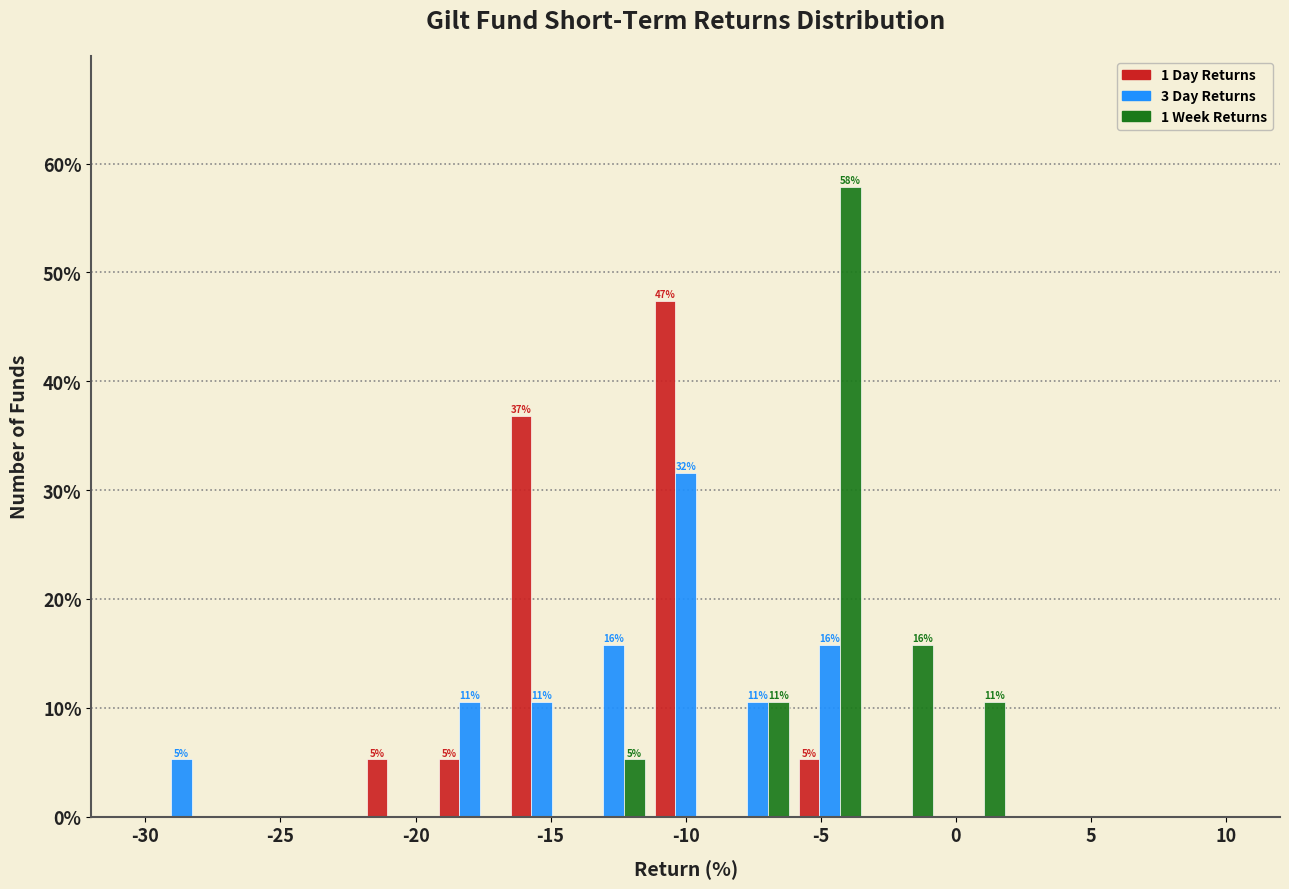

In the 1 Week Returns series, which range on the x-axis has the tallest bar?

-6.0 to -3.5